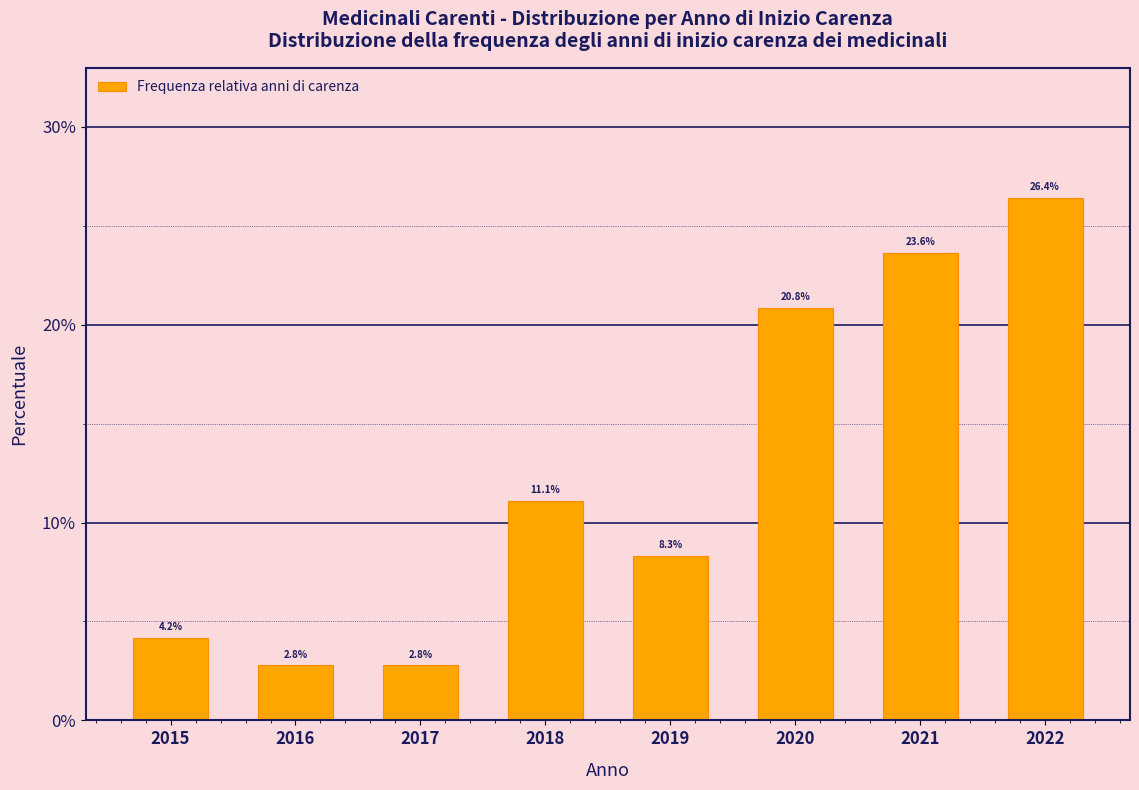

Reading right to left, what are all the values shown in this chart?

2022=26.4	2021=23.6	2020=20.8	2019=8.3	2018=11.1	2017=2.8	2016=2.8	2015=4.2